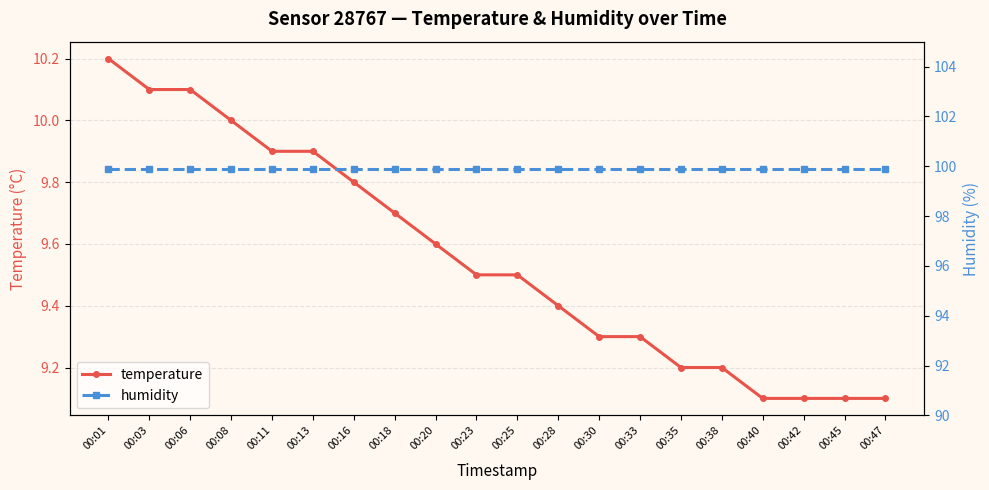

What is the minimum value for temperature?

9.1